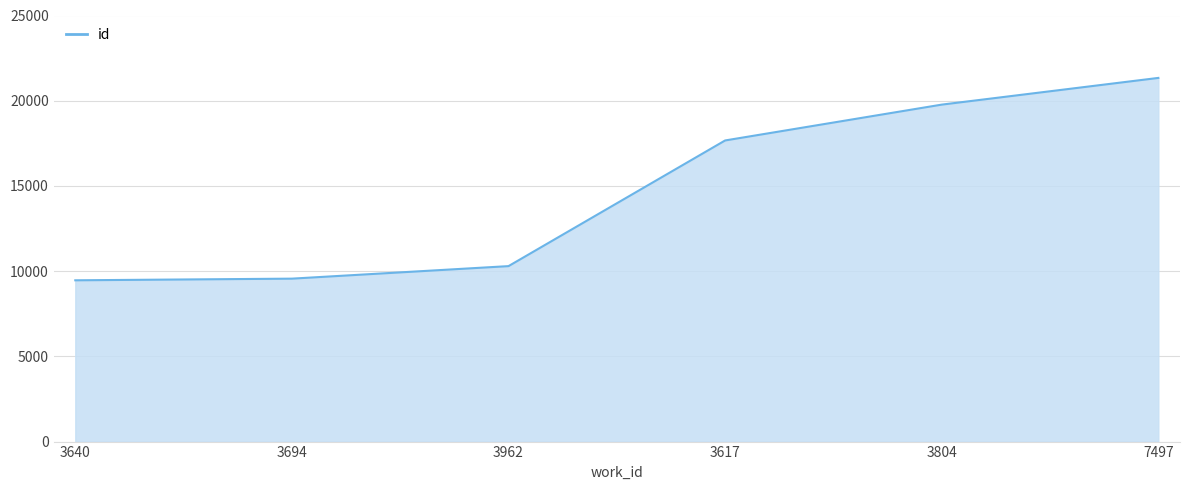

True or false: there are more than 1 points higher than both neighbors.

False